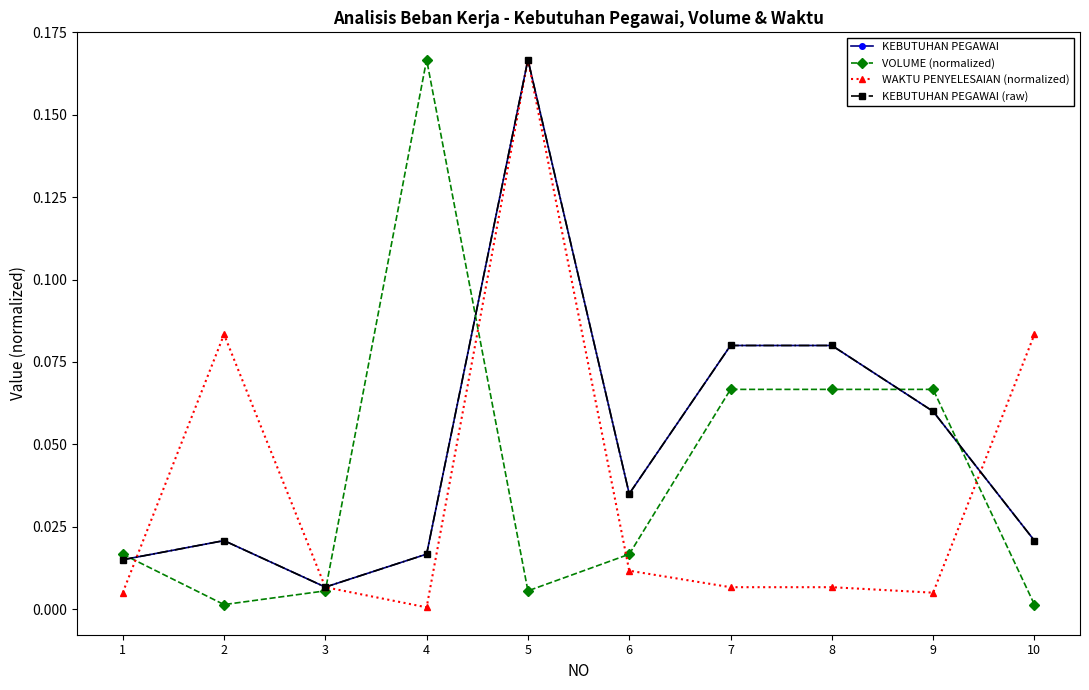

Which series has the largest total across all categories?

KEBUTUHAN PEGAWAI